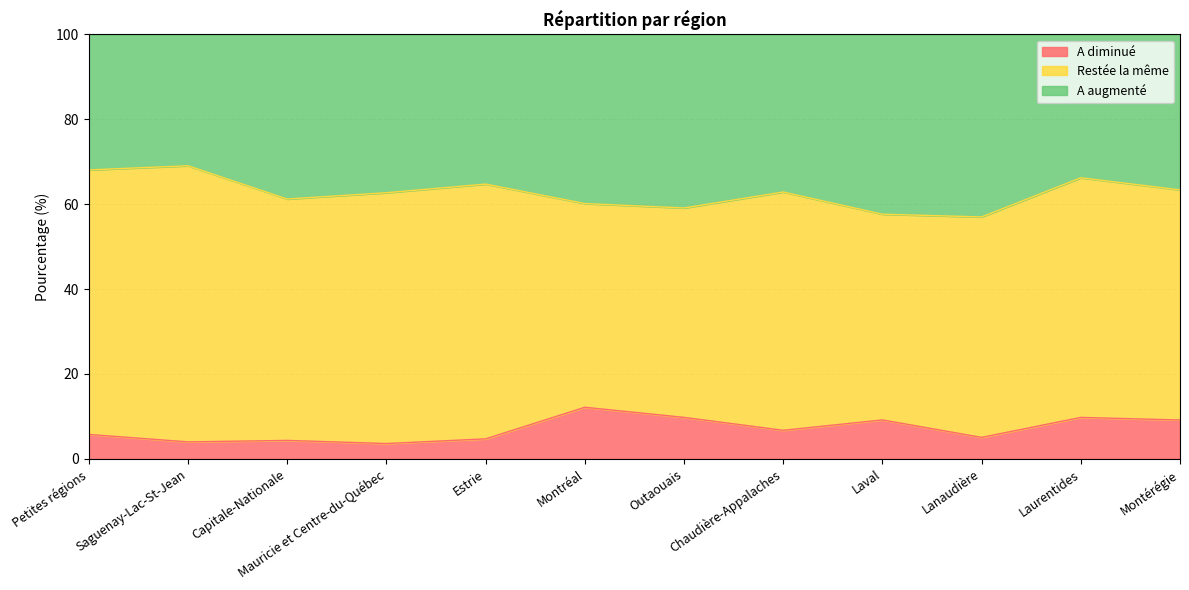

True or false: A diminué and A augmenté intersect in this chart.

False